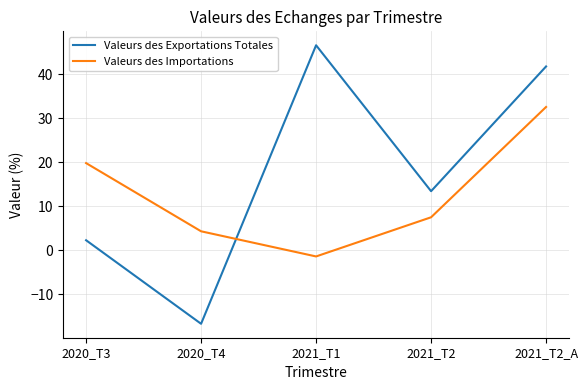

The Valeurs des Exportations Totales series shows 27.0 at 2021_T2_A. True or false?

False